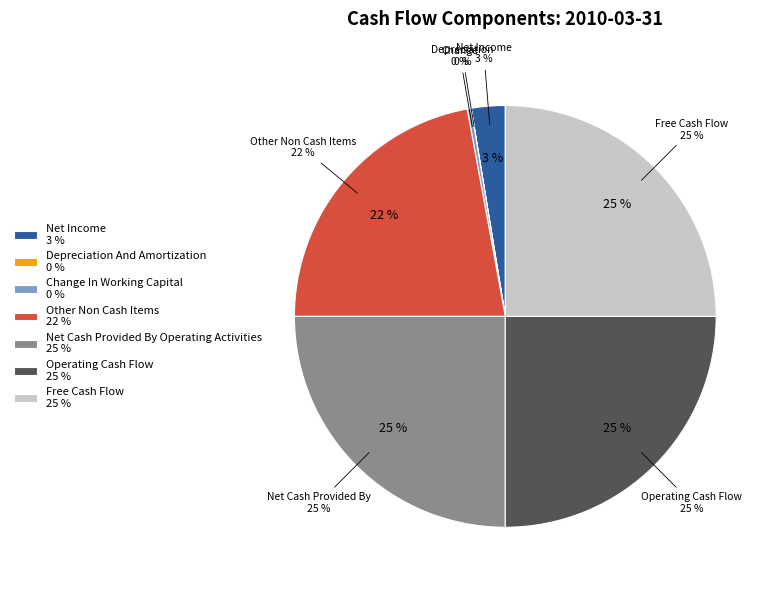

What is the largest slice in the pie chart?

Net Cash Provided By Operating Activities